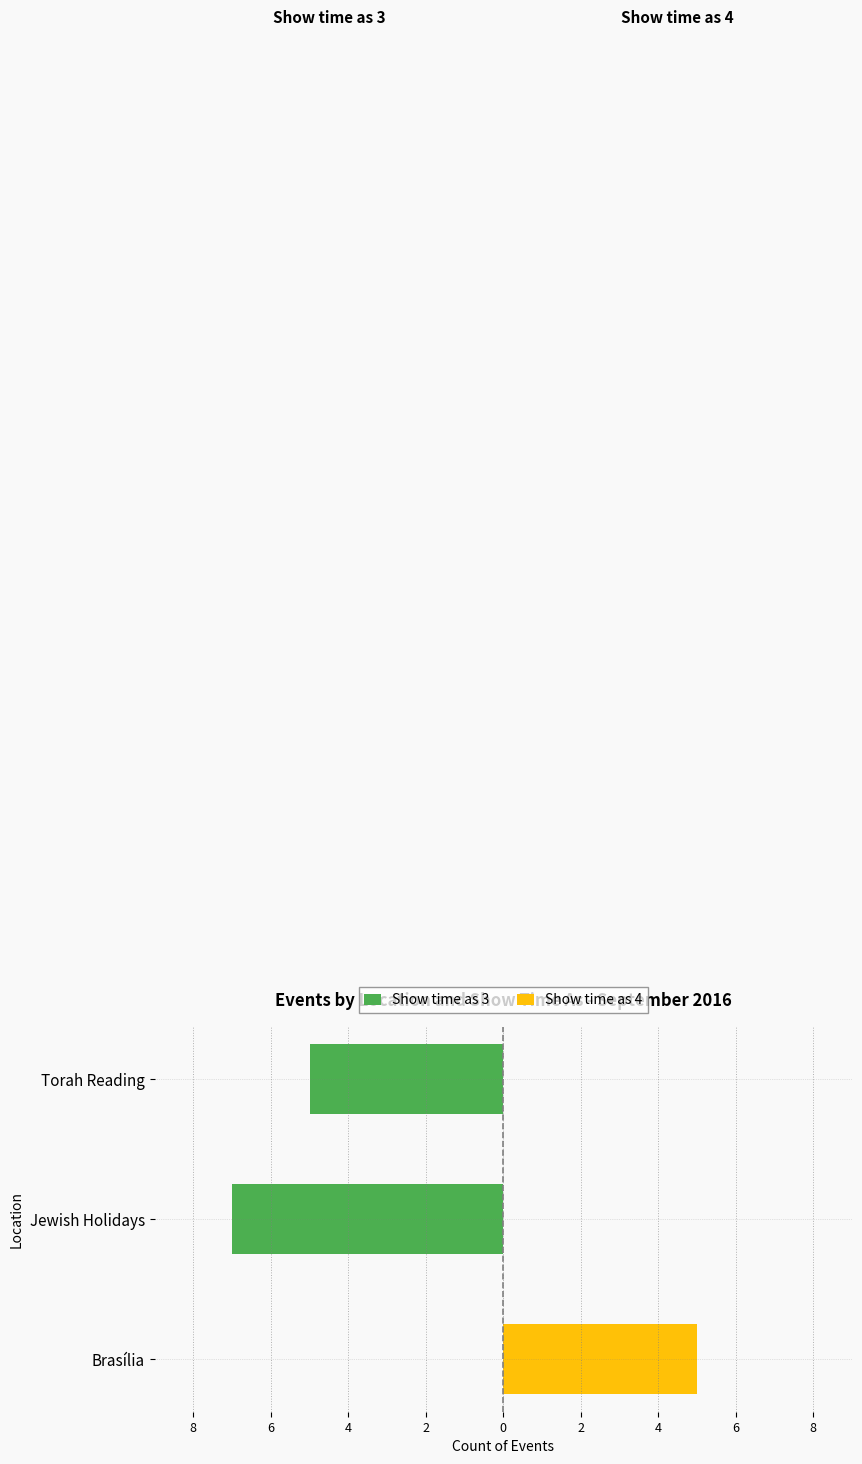

How many groups of bars are there?

3